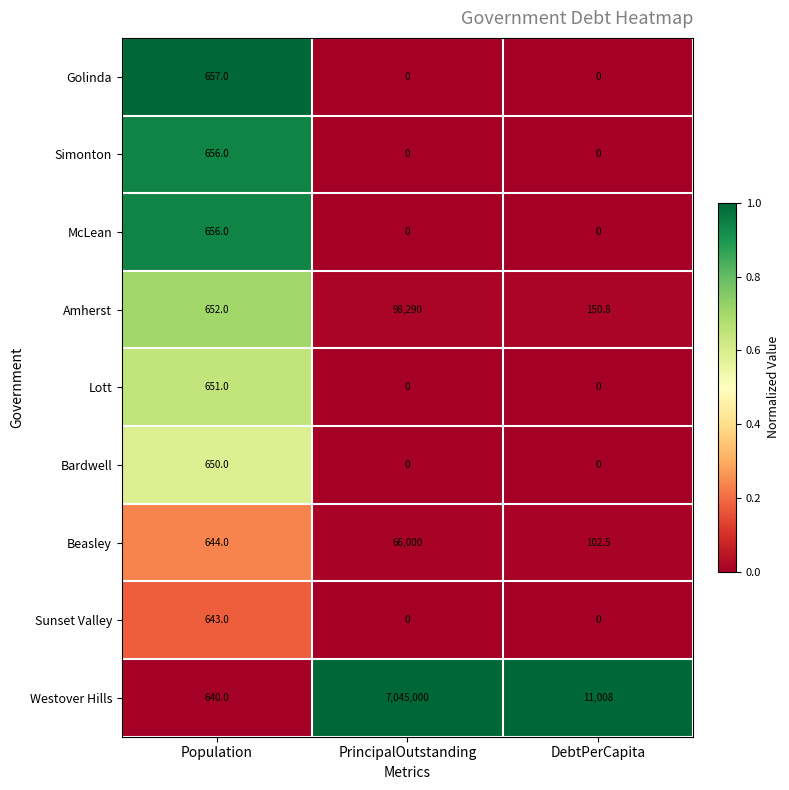

True or false: Beasley has a value of 171.1 at DebtPerCapita.

False